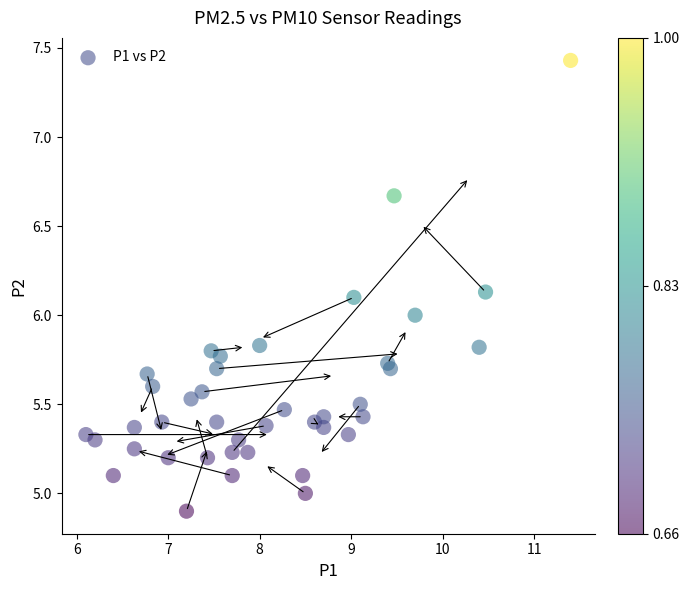

What is the range of Y values (max minus min)?

2.5